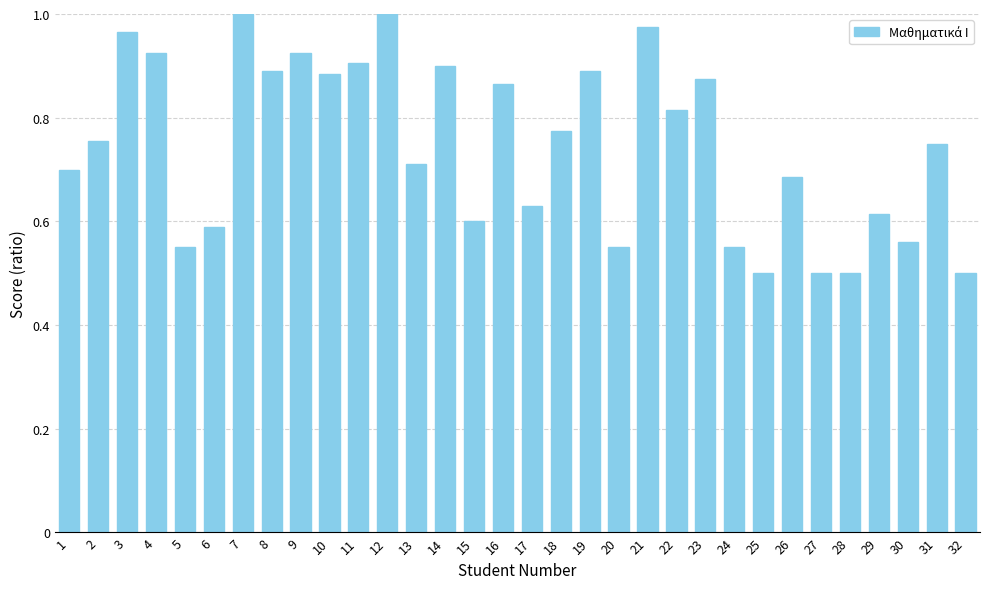

Which has a higher value, 16 or 27?

16